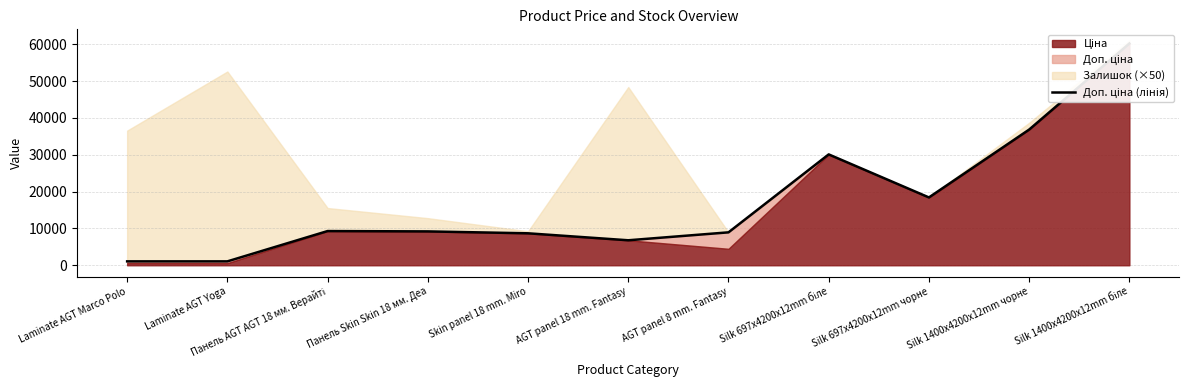

Does the chart display data point markers on the line(s)?

No